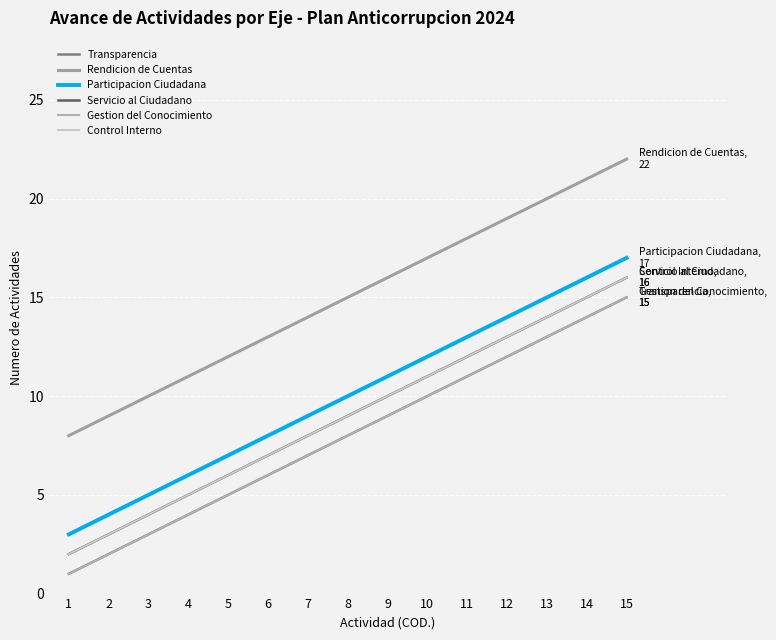

True or false: Rendicion de Cuentas and Transparencia cross at least once.

False